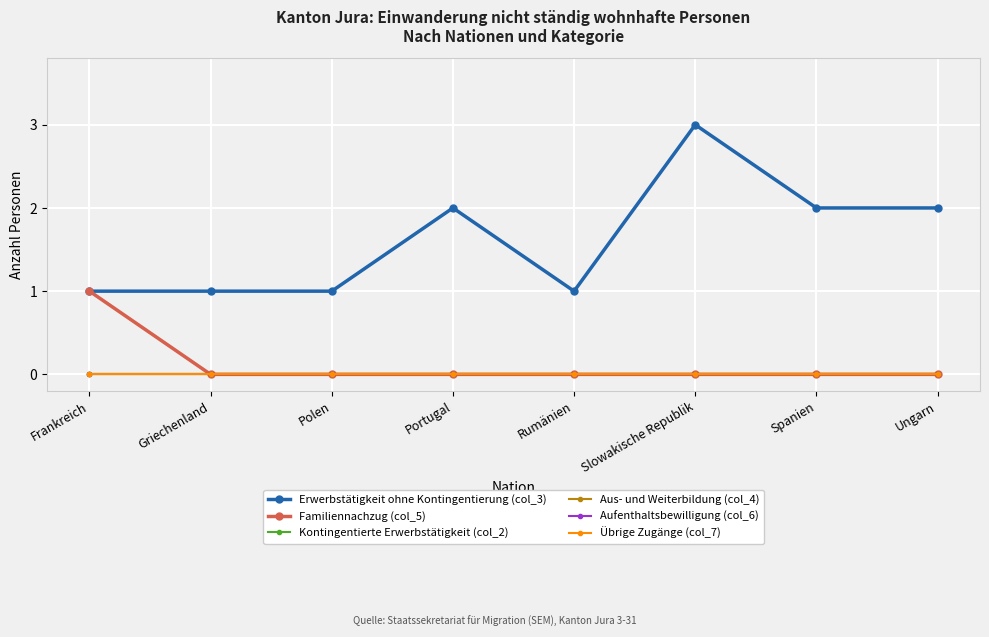

Is this an area chart (filled region under the line)?

No